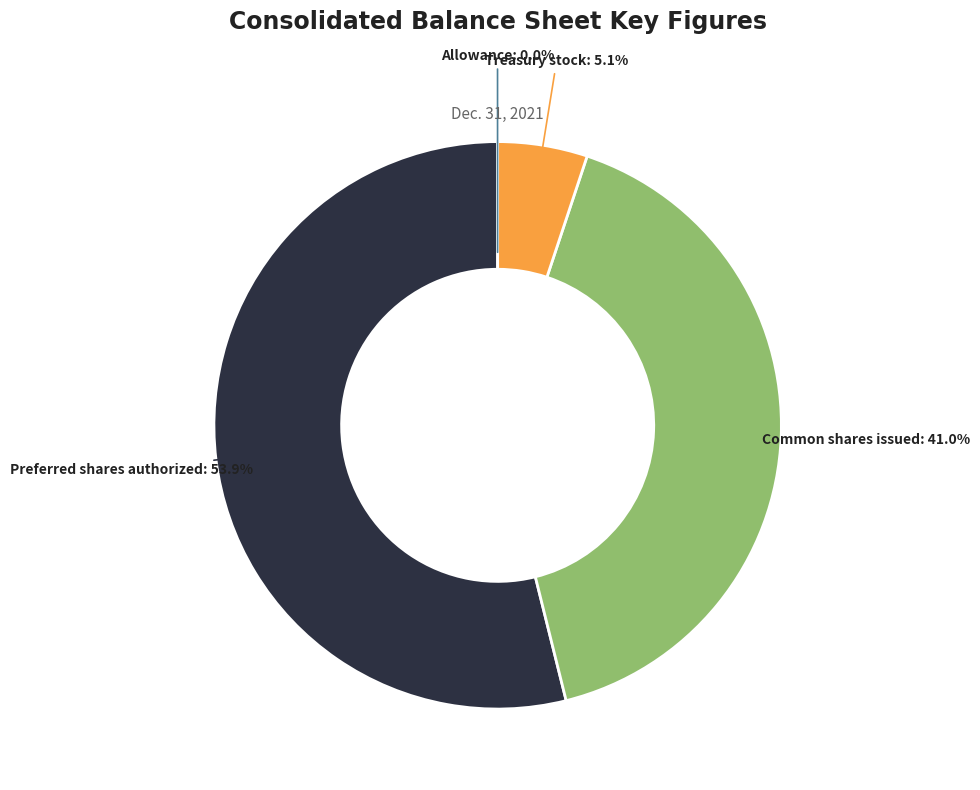

Does any single category account for the majority?

Yes